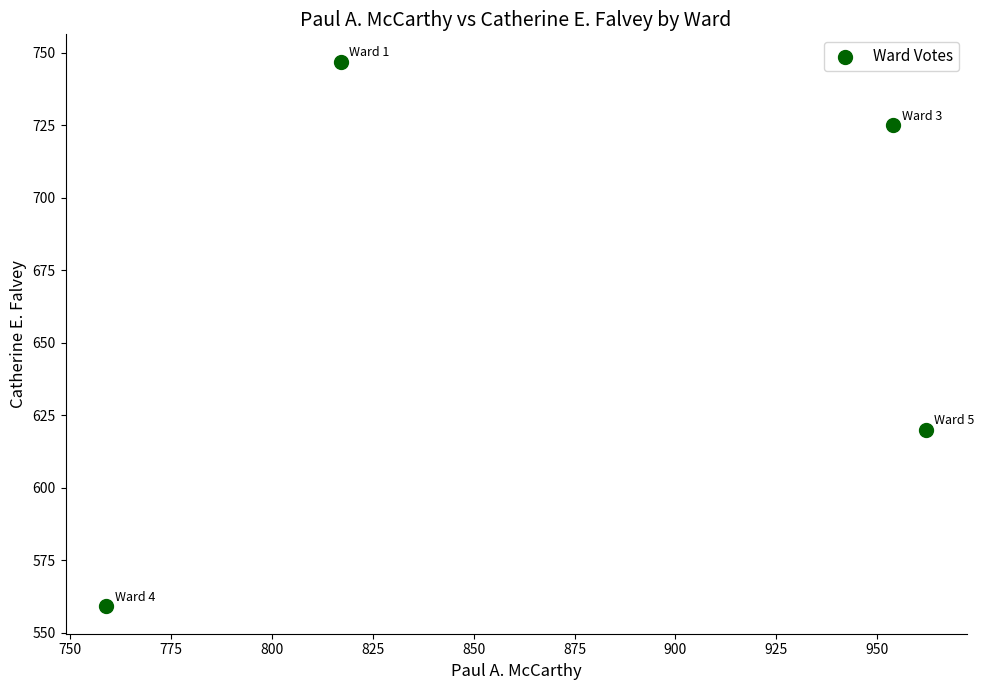

What Y value in the scatter plot is closest to 653?

620